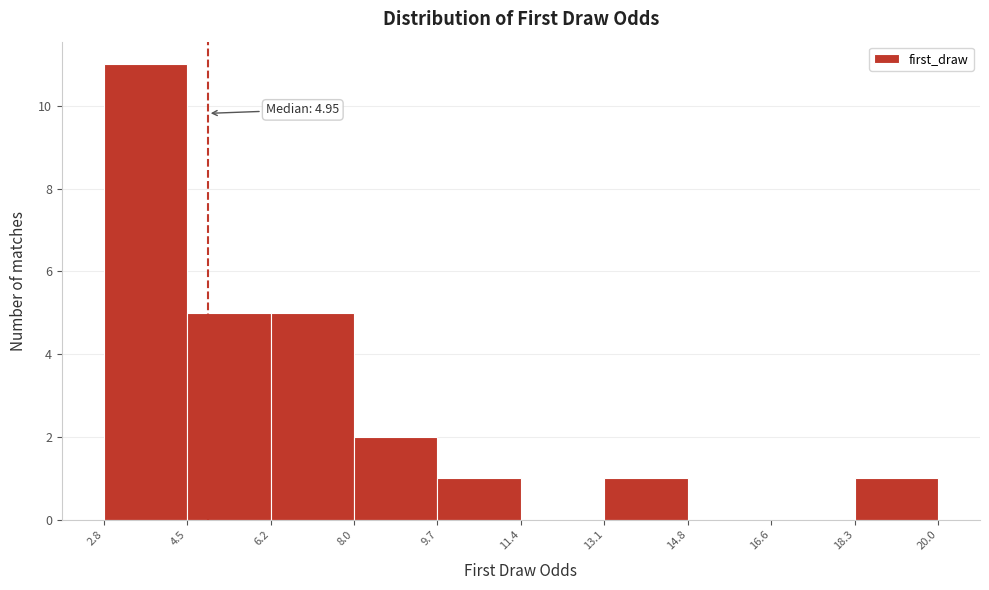

Which range on the x-axis has the tallest bar?

2.8 to 4.5